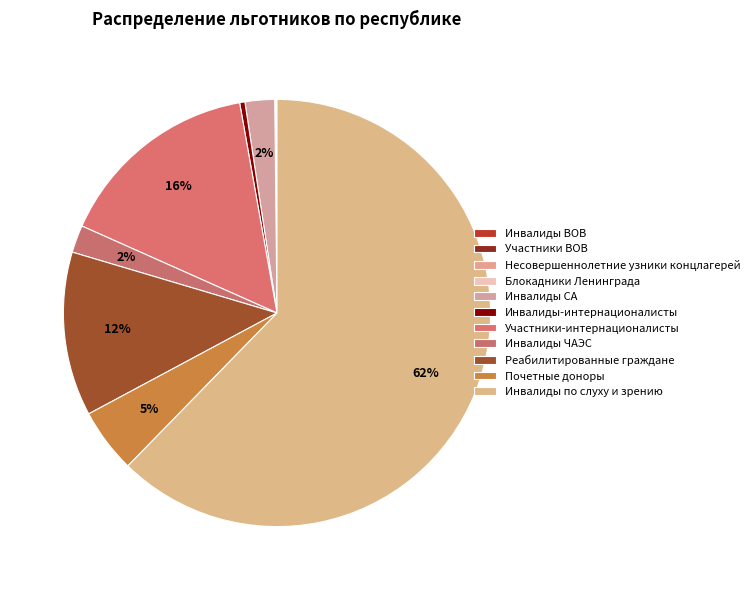

Which slice is the largest?

Инвалиды по слуху и зрению